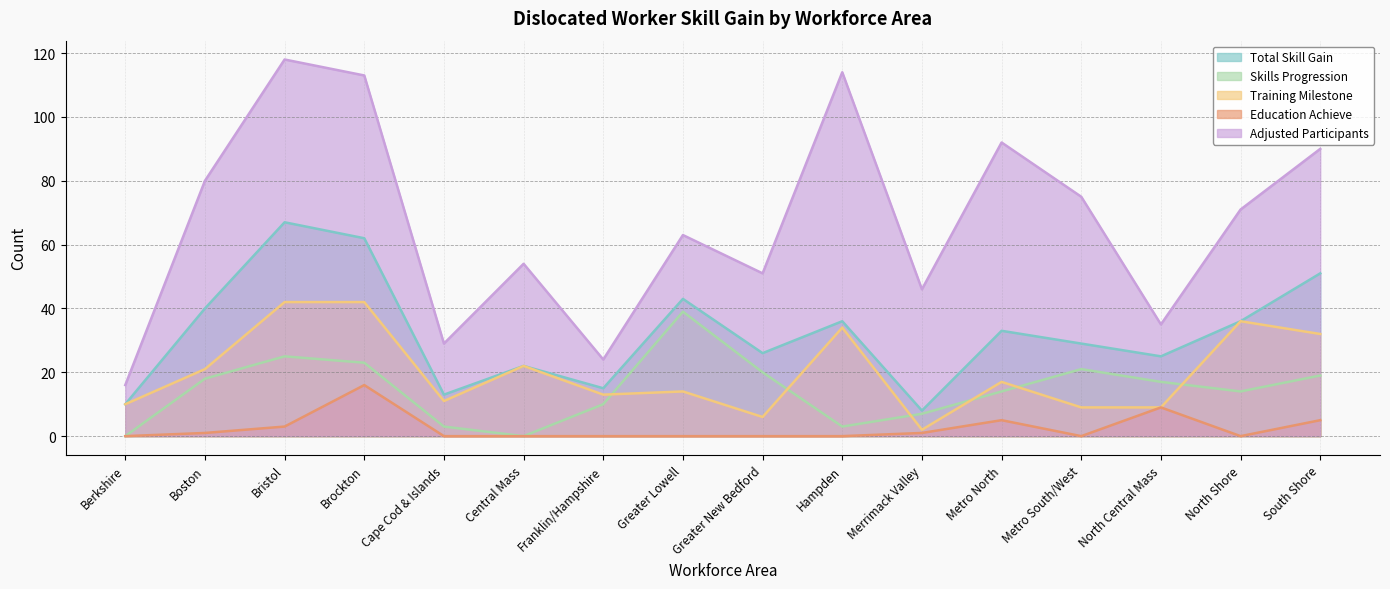

What are all the series names shown in the legend?

Total Skill Gain, Skills Progression, Training Milestone, Education Achieve, Adjusted Participants